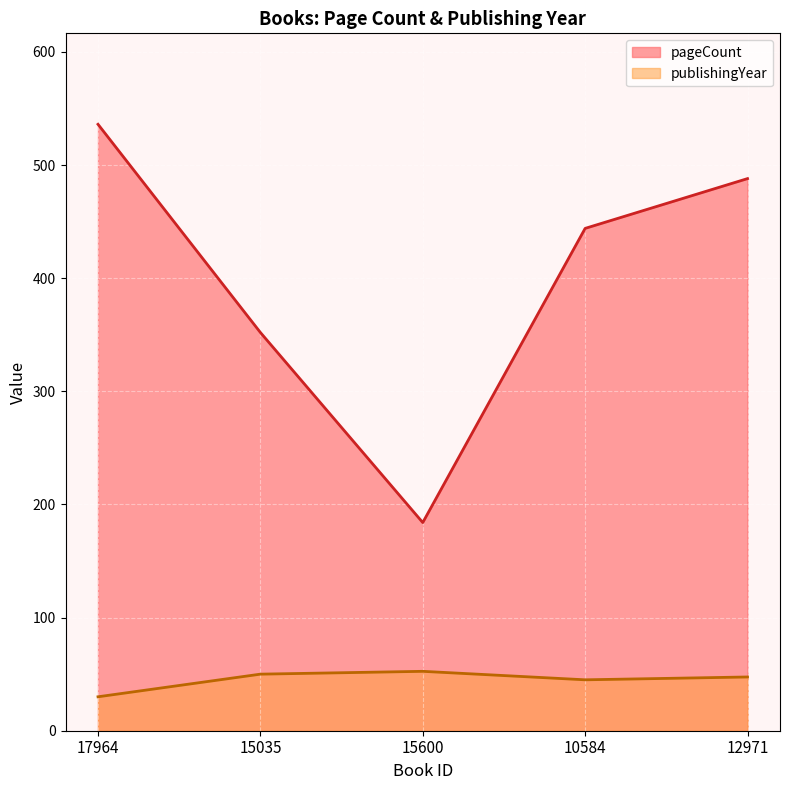

How many interior local valleys does the pageCount series have?

1